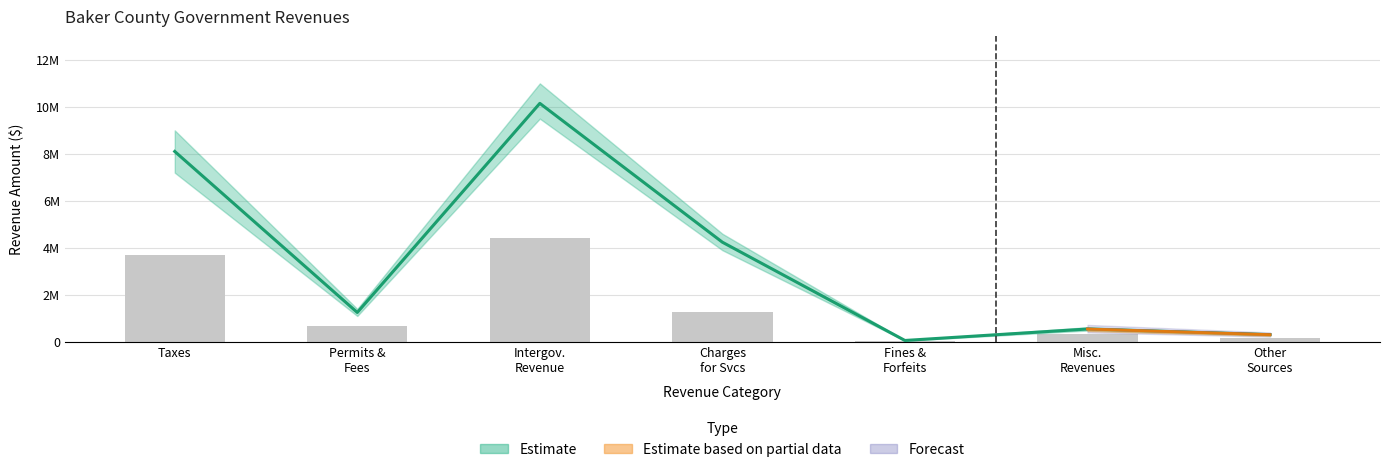

How many data points are above 678437?

3